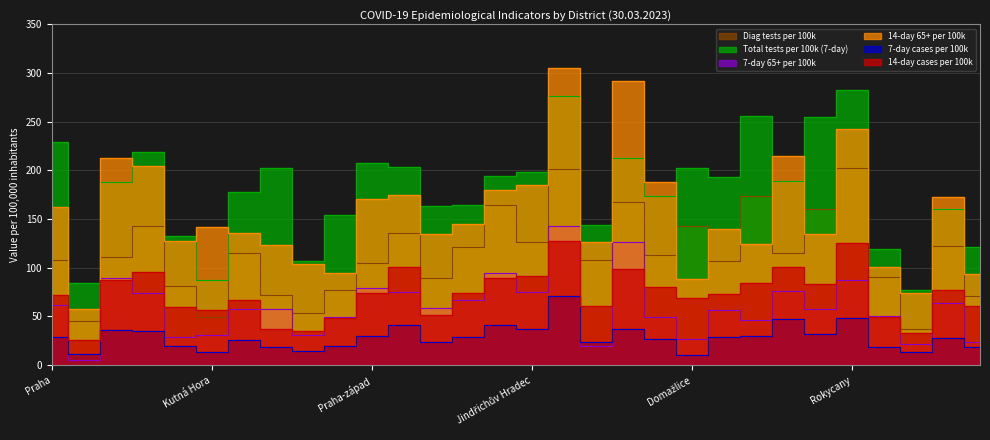

What are all the series names shown in the legend?

14-day cases per 100k, 7-day cases per 100k, 14-day 65+ per 100k, 7-day 65+ per 100k, Total tests per 100k (7-day), Diag tests per 100k